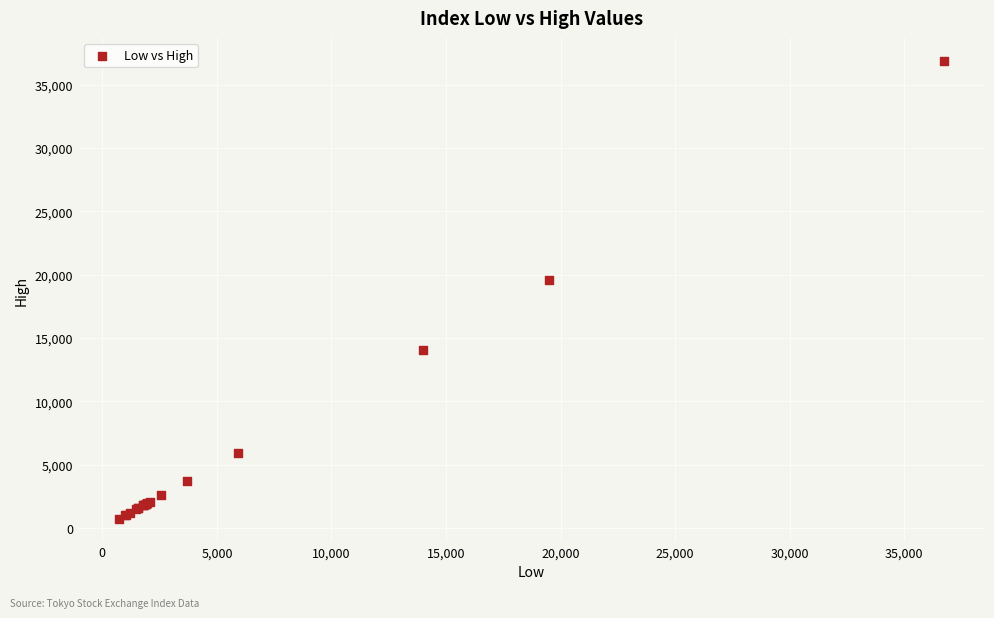

What Y value in the scatter plot is closest to 18811?

19547.5